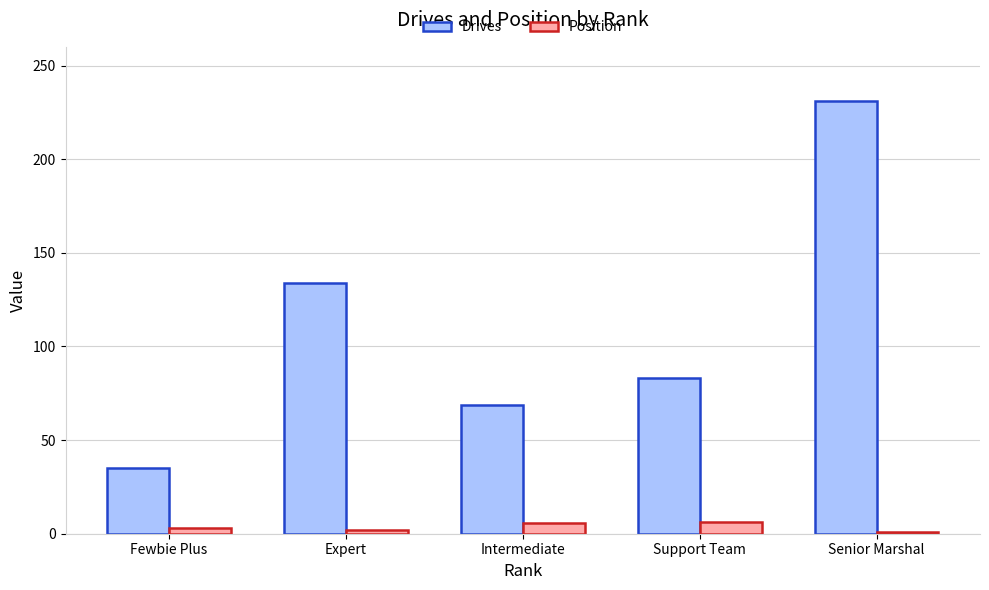

What are all the series names shown in the legend?

Drives, Position